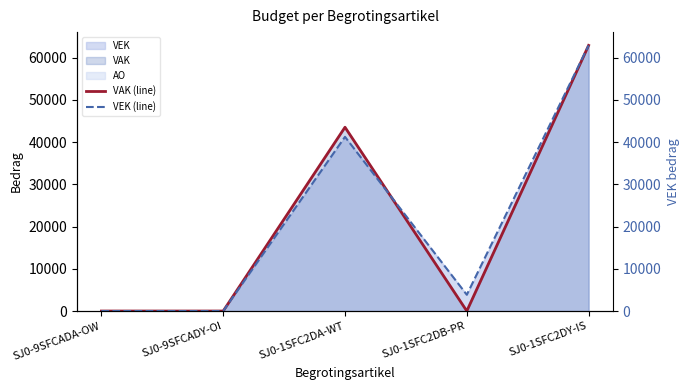

At which label is VEK (line) closest to 31467?

SJ0-1SFC2DA-WT